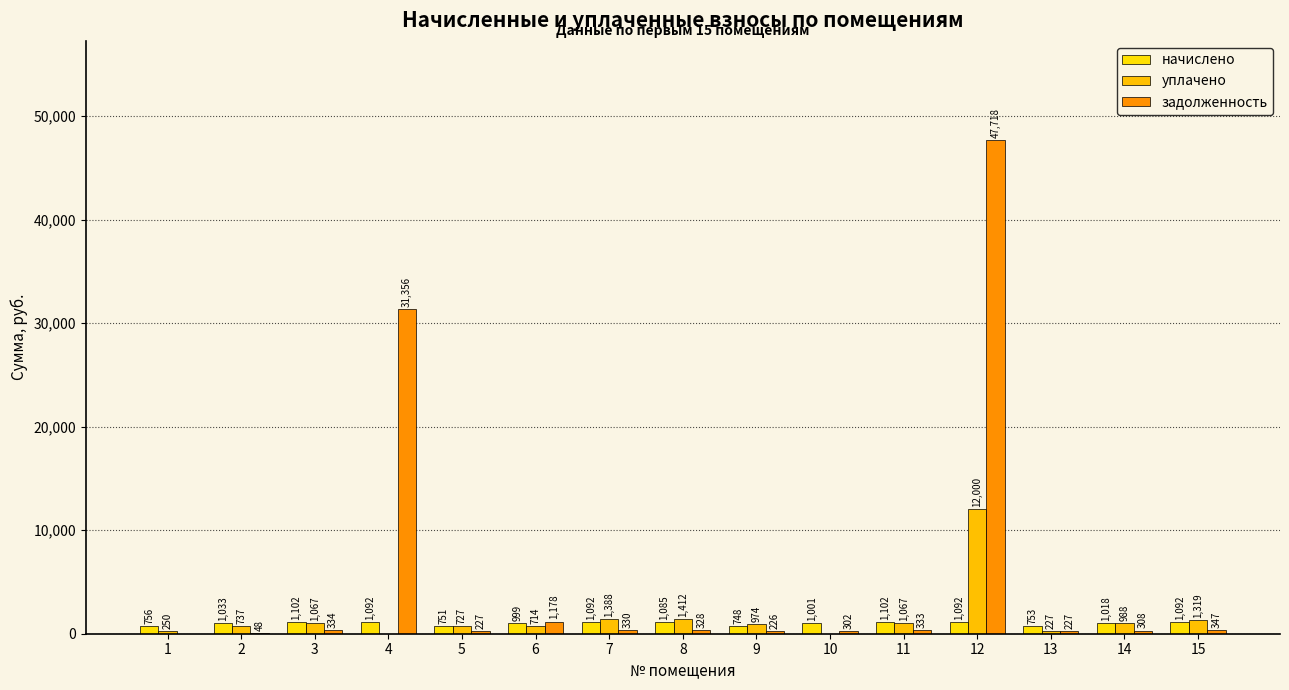

Rank the series at 10 from highest to lowest value.

начислено, задолженность, уплачено